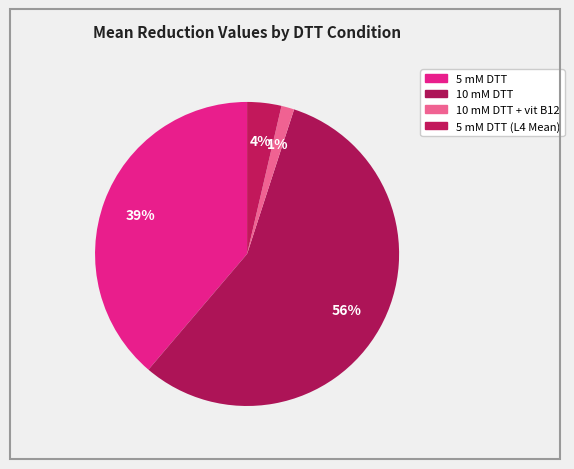

Count the number of slices in the pie.

4